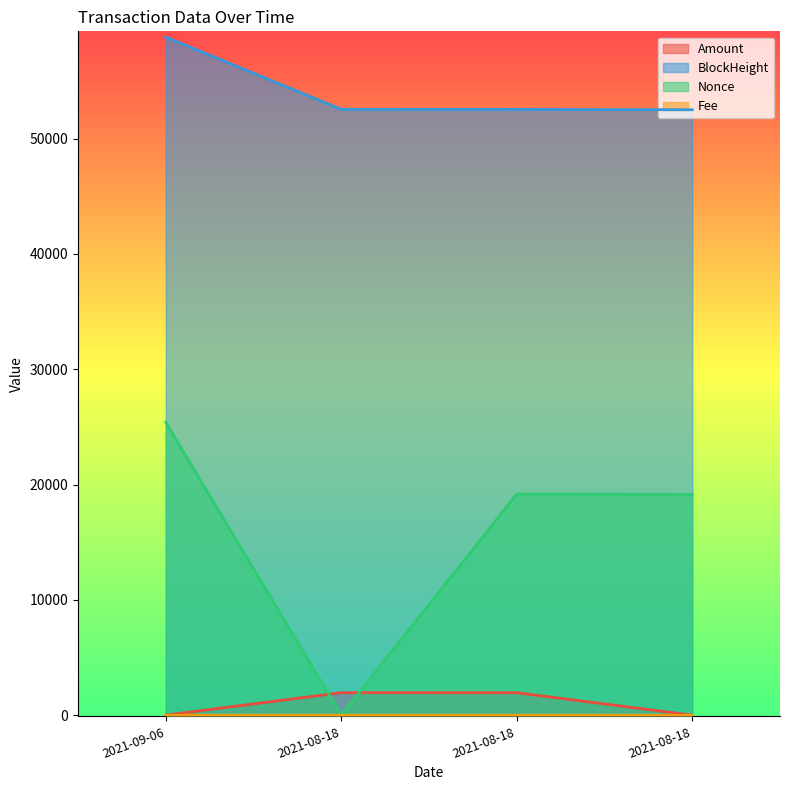

What is the label of the 1st point from the right?

2021-08-18